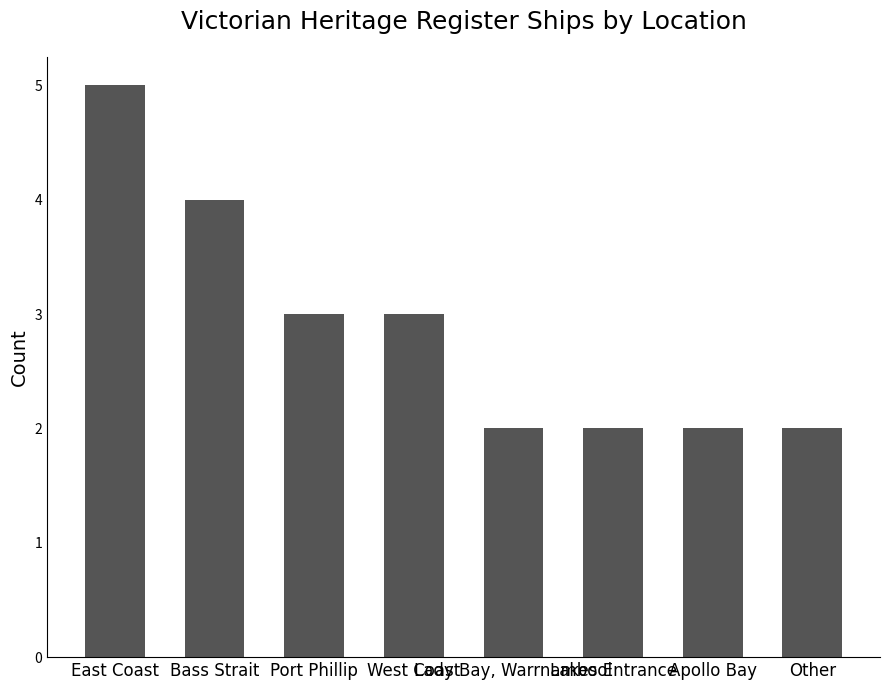

Reading left to right, list all the values displayed in this chart.

East Coast=5	Bass Strait=4	Port Phillip=3	West Coast=3	Lady Bay, Warrnambool=2	Lakes Entrance=2	Apollo Bay=2	Other=2